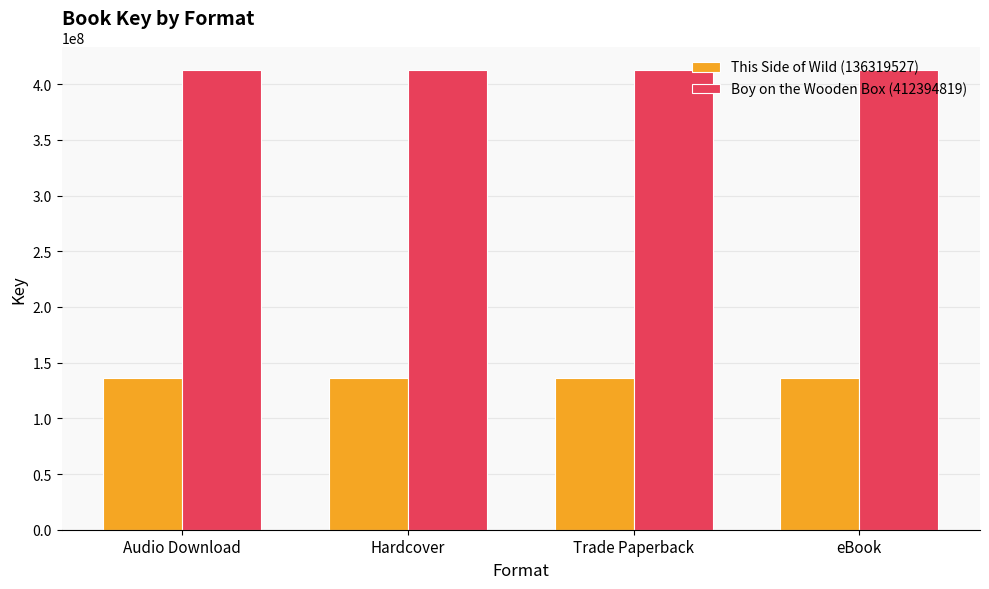

Rank the series by their maximum value, from highest to lowest.

Boy on the Wooden Box (412394819), This Side of Wild (136319527)